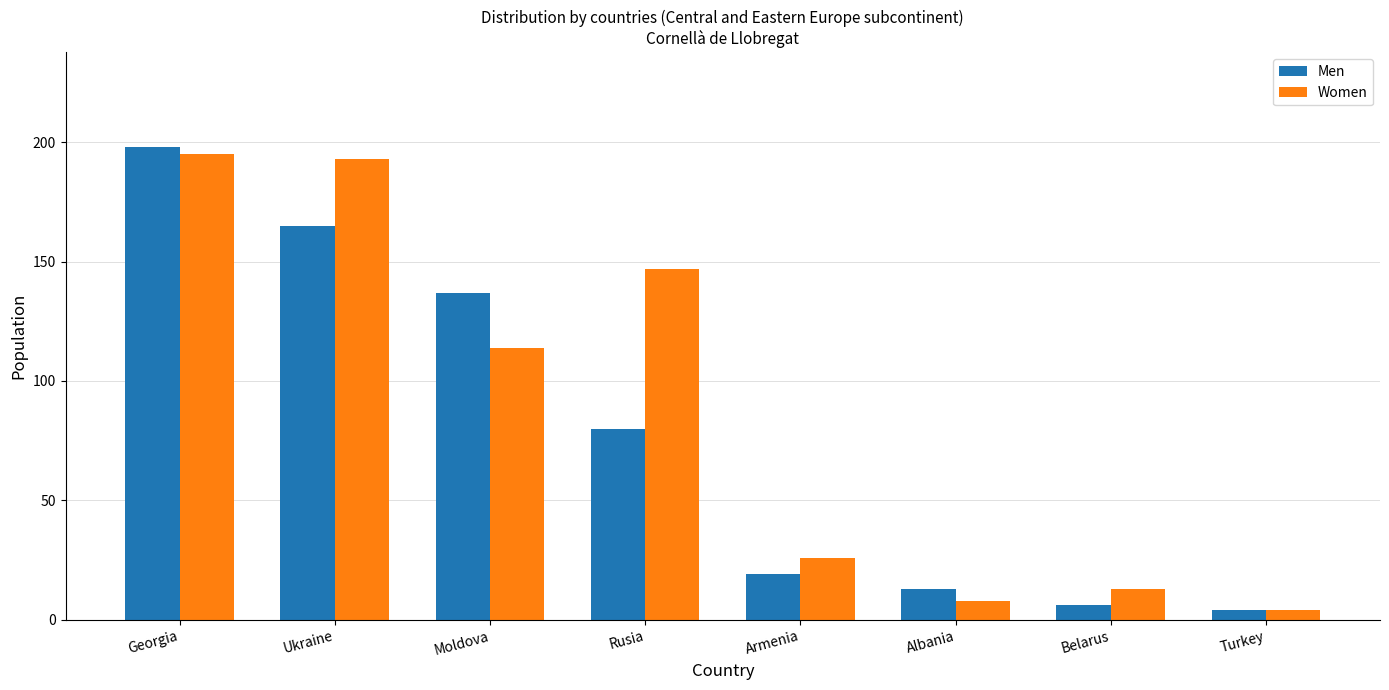

How many values in the Women series are below 114?

4